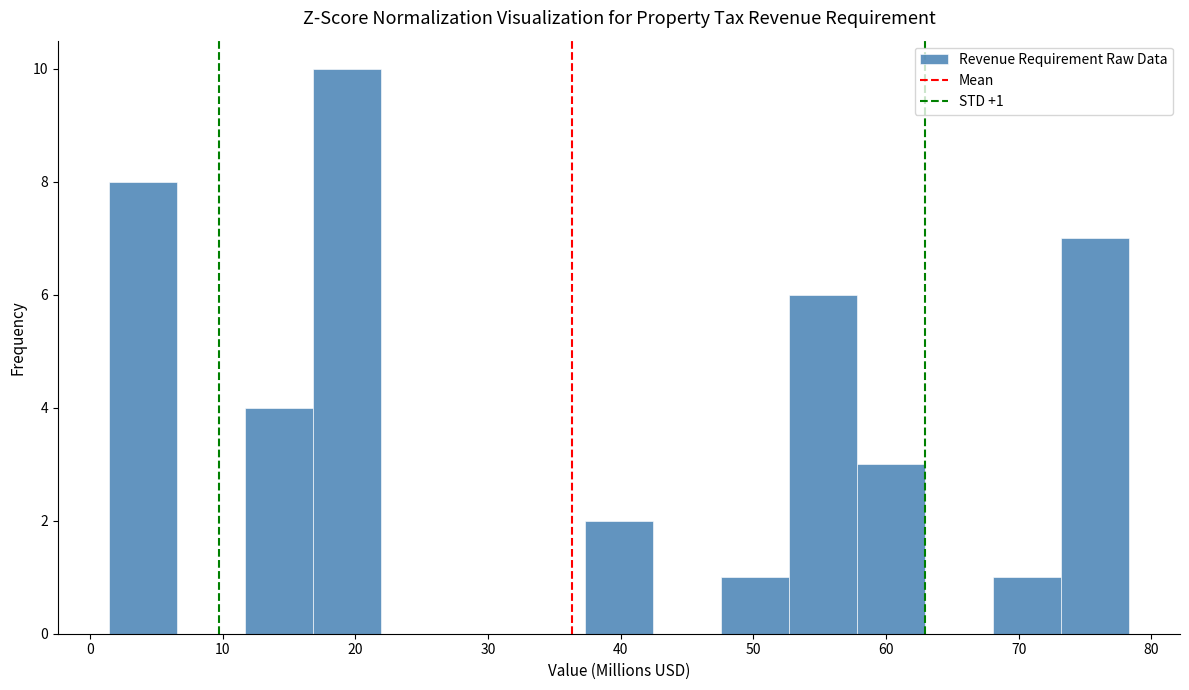

Which range on the x-axis has the tallest bar?

17 to 22